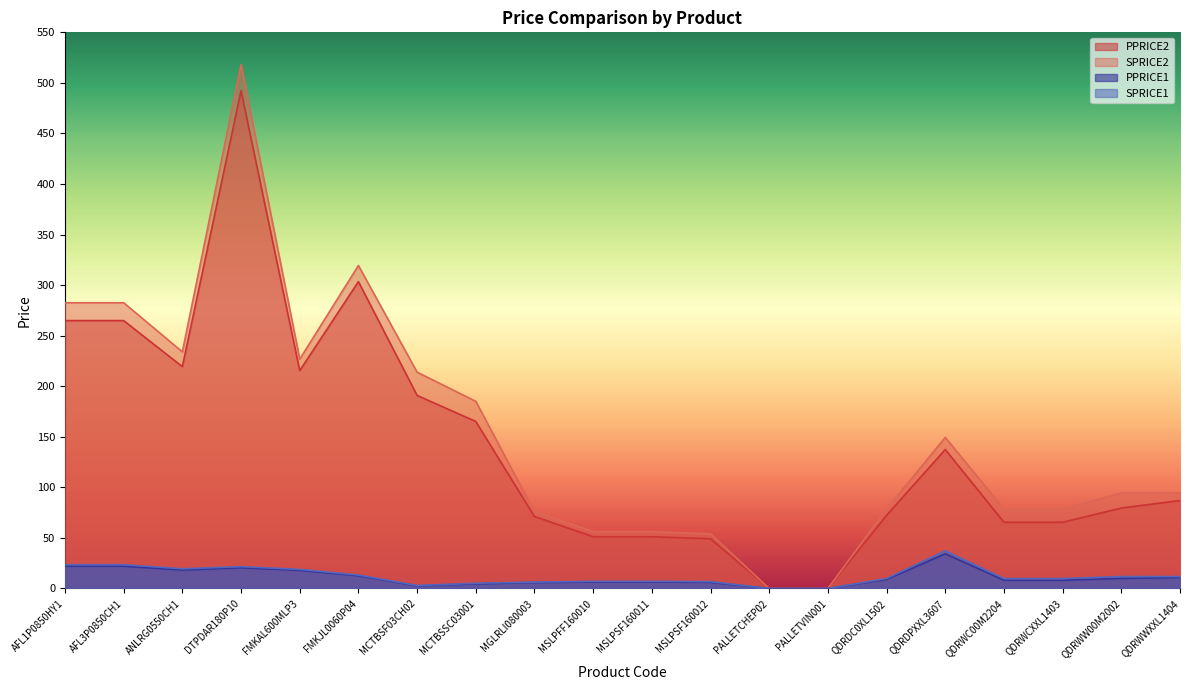

Which label corresponds to the largest value in the chart?

DTPDAR180P10